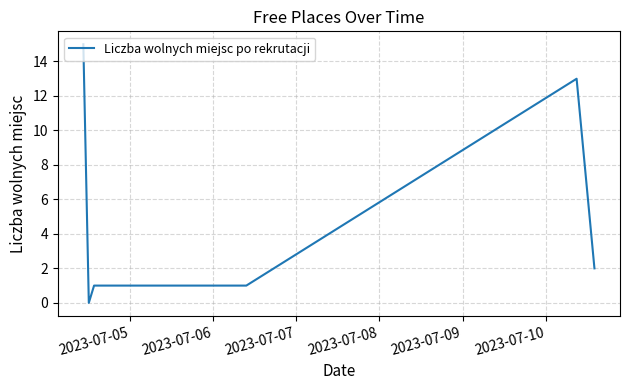

What is the greatest value displayed?

15